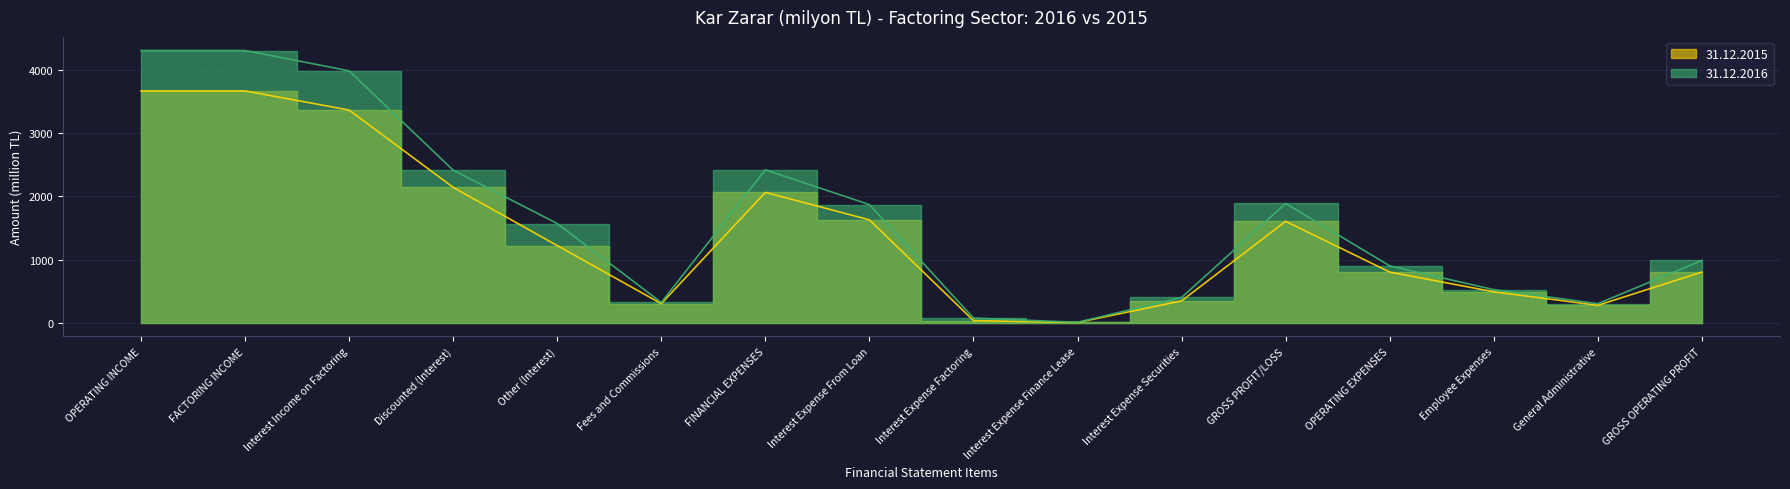

Reading right to left, extract all data points from this chart.

31.12.2016: 986.0	302.7	524.4	900.0	1886.0	401.6	7.7	75.0	1868.5	2417.8	321.4	1569.5	2412.9	3982.4	4303.8	4303.8
31.12.2015: 802.3	277.0	490.1	801.7	1604.0	346.8	5.3	35.3	1627.5	2061.1	302.5	1221.1	2141.6	3362.7	3665.2	3665.2